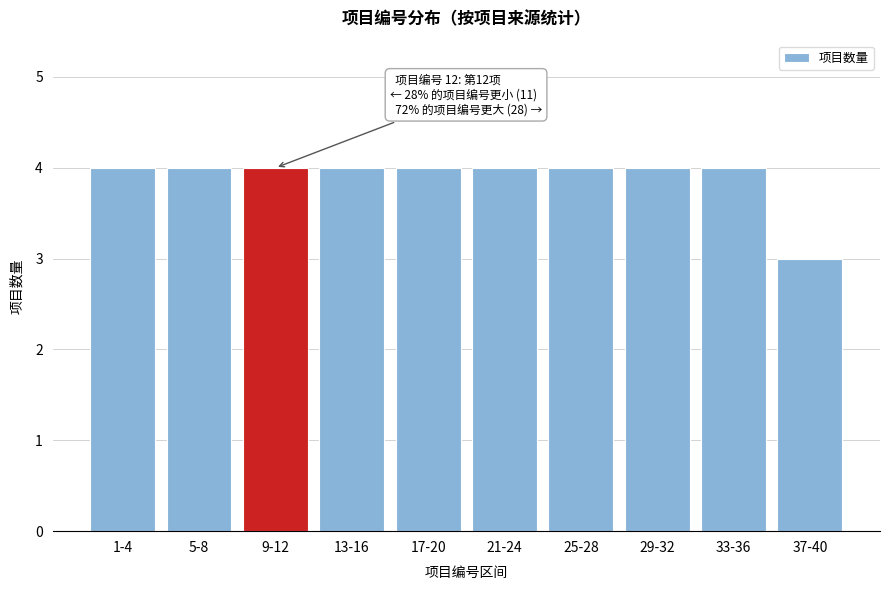

Reading right to left, extract all data points from this chart.

3	4	4	4	4	4	4	4	4	4